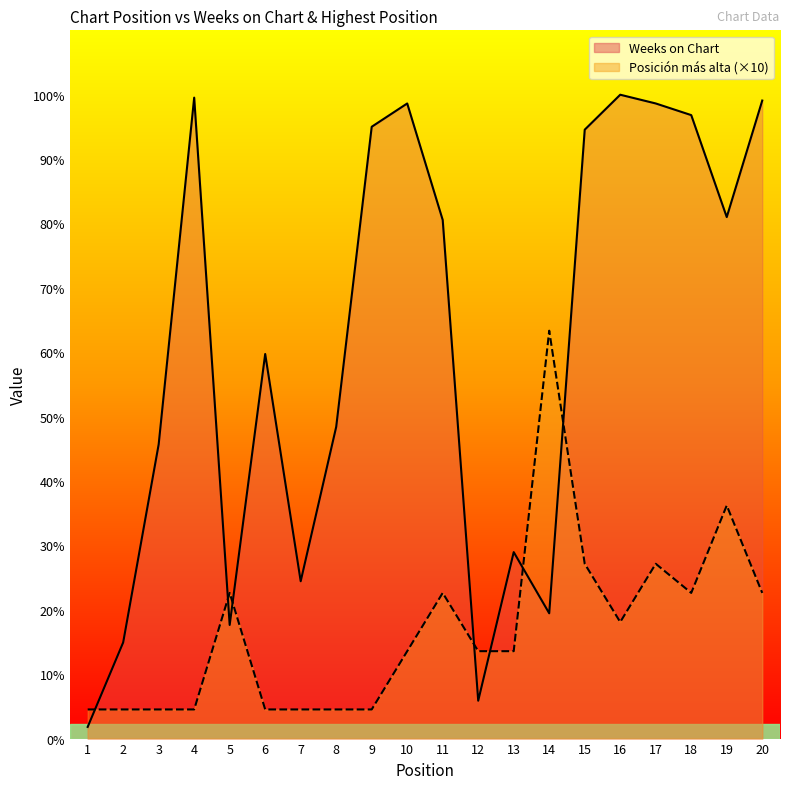

At which category is the sum across all series the highest?

17